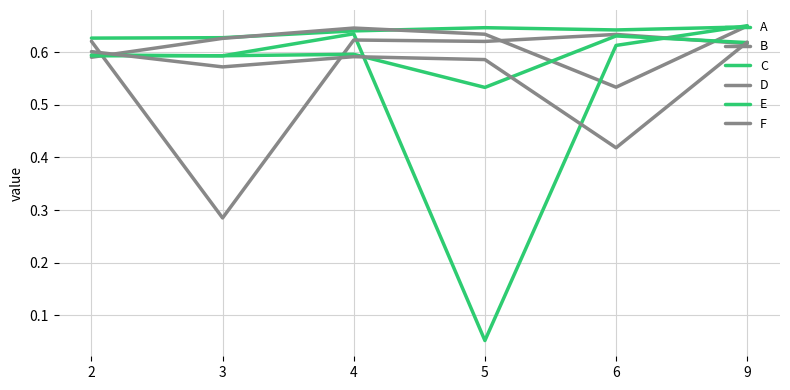

Rank the categories by D value from lowest to highest.

3, 9, 5, 2, 4, 6